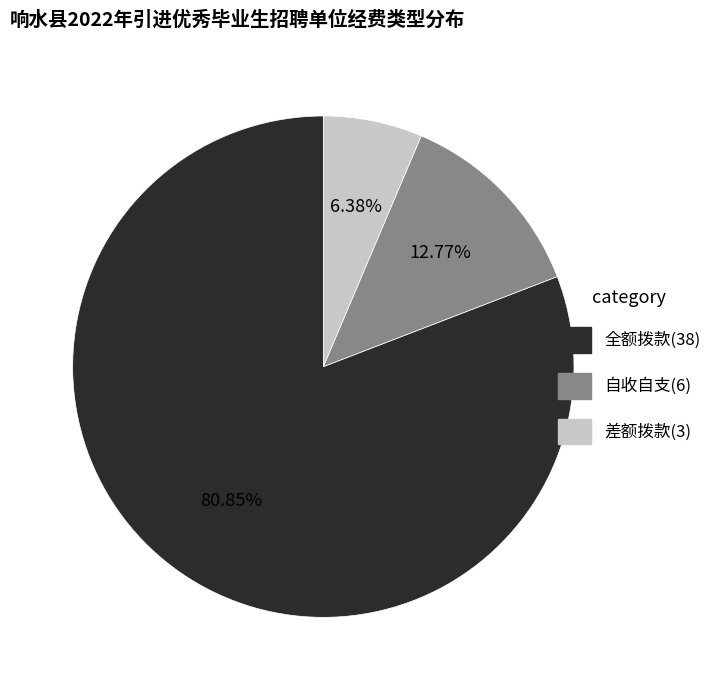

What percentage is the 差额拨款 slice, to the nearest percent?

6%